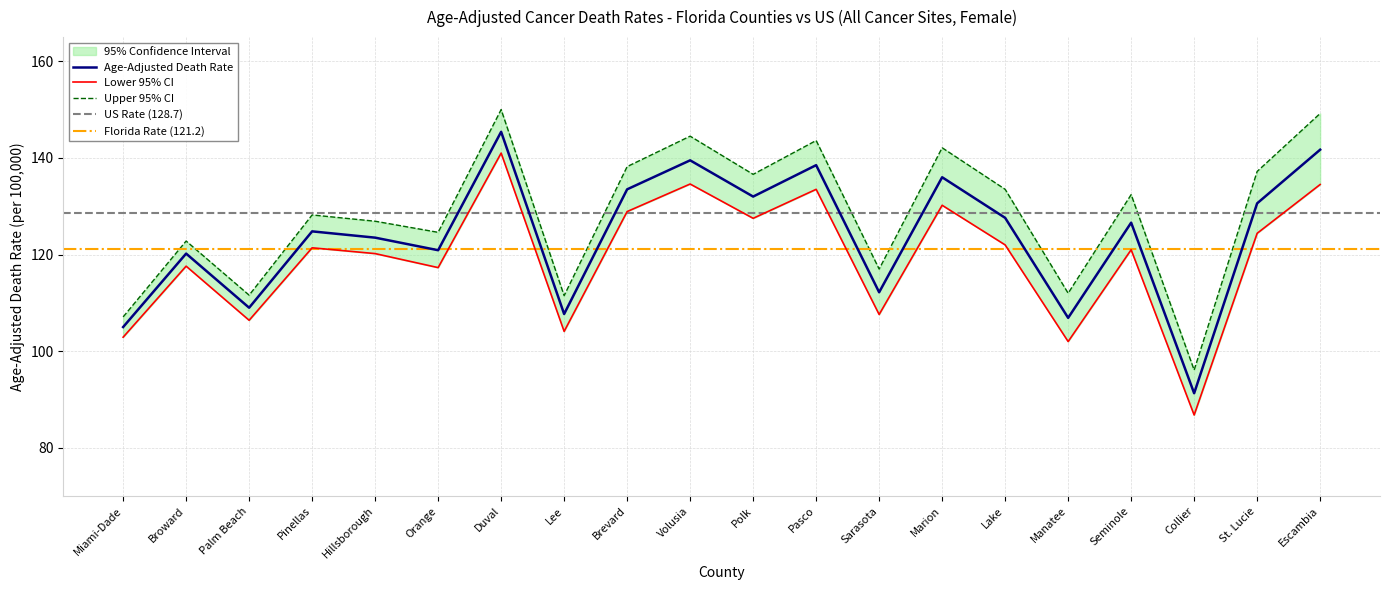

What is the label of the 15th point from the right?

Orange